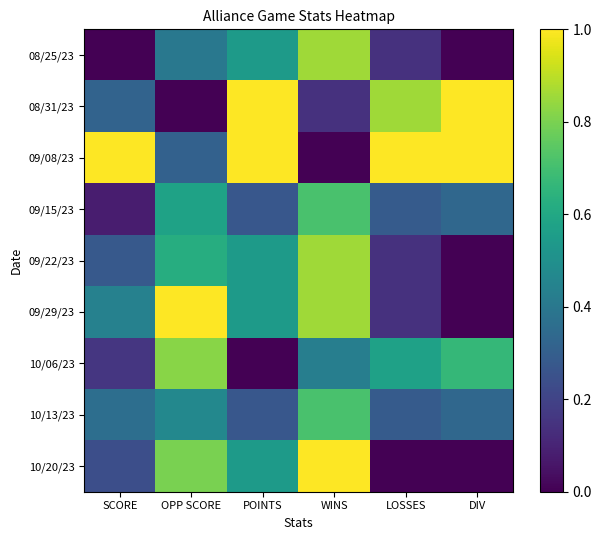

At which category does the chart reach its minimum across all series?

SCORE